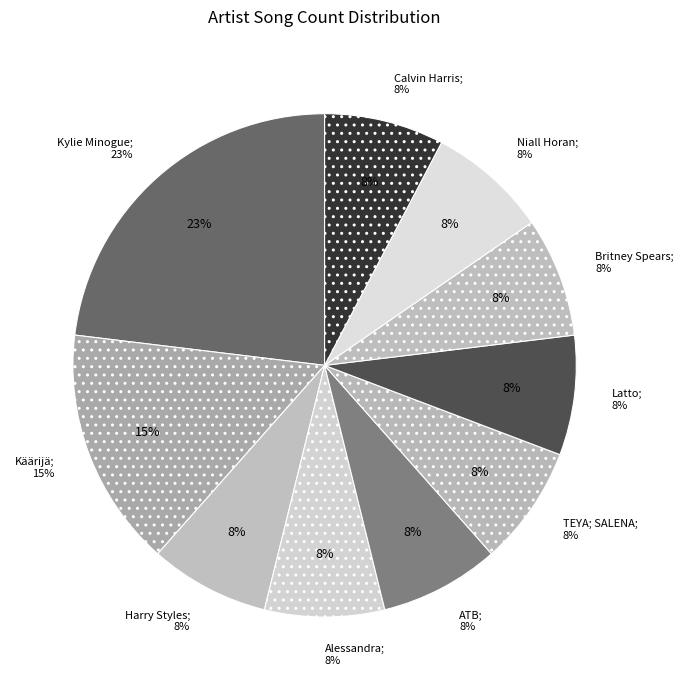

Is Kylie Minogue the majority of the pie?

No